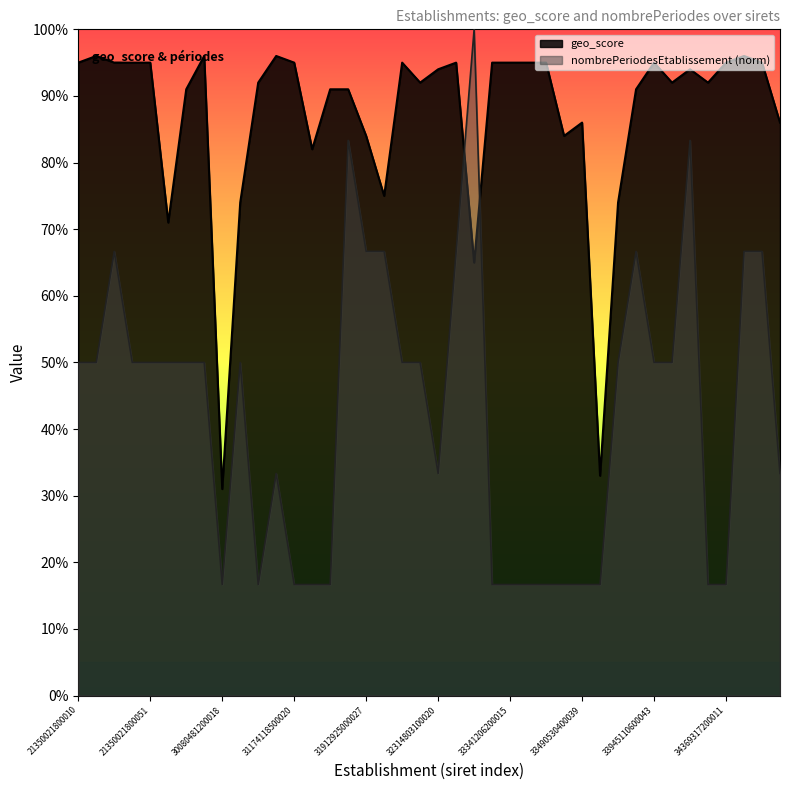

What is the total value across all series at 34505786300044?

1.2